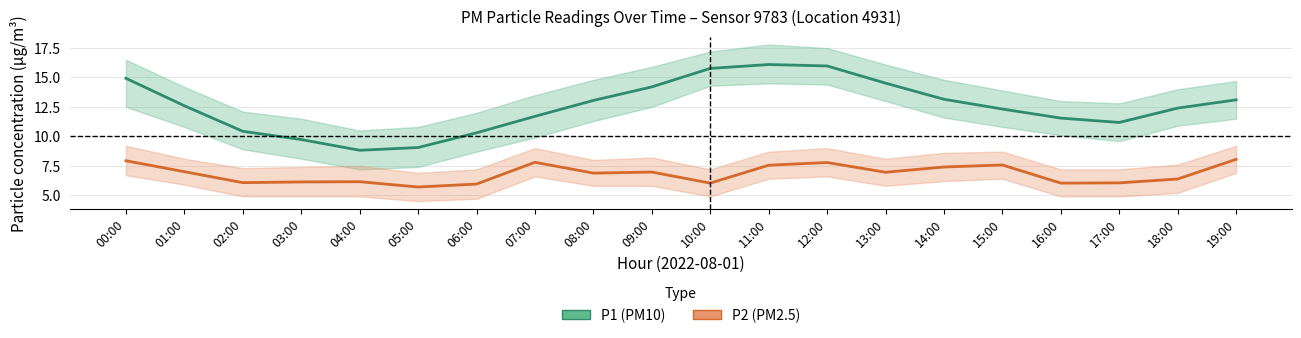

What is the difference between the P2 (PM2.5) values at 13:00 and 06:00?

1.0